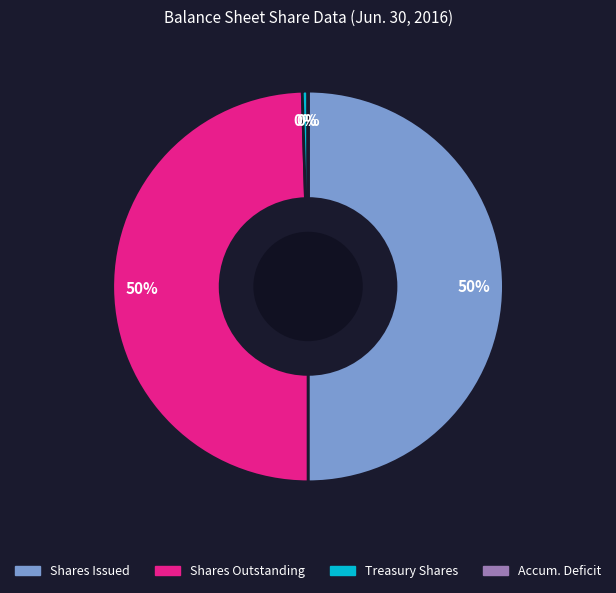

To the nearest percent, what is the difference between the largest and smallest slice percentages?

50%